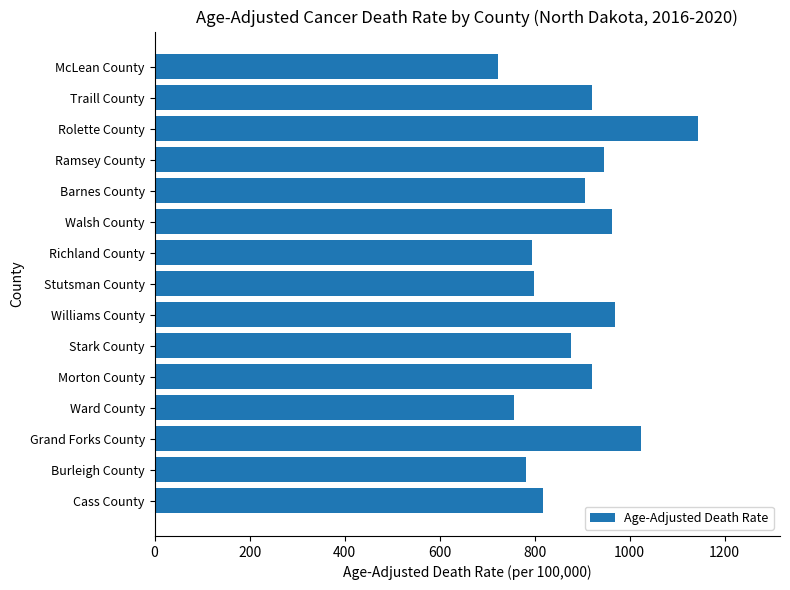

Count the number of values greater than 906.

8